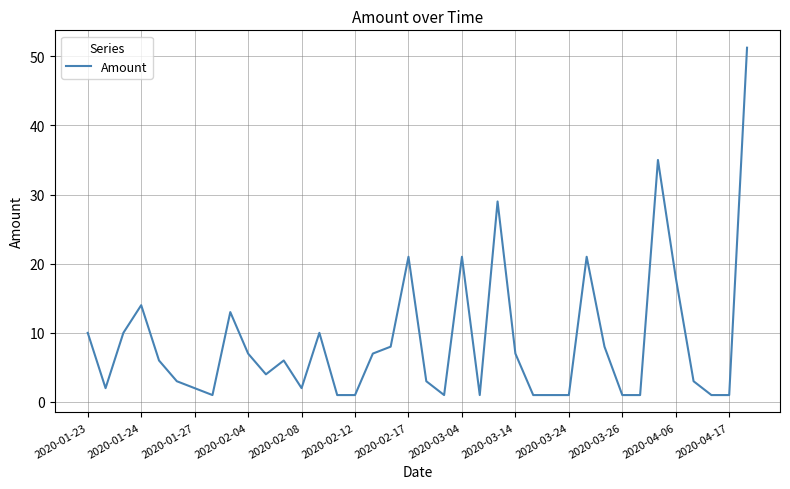

Does the chart have visible grid lines?

Yes